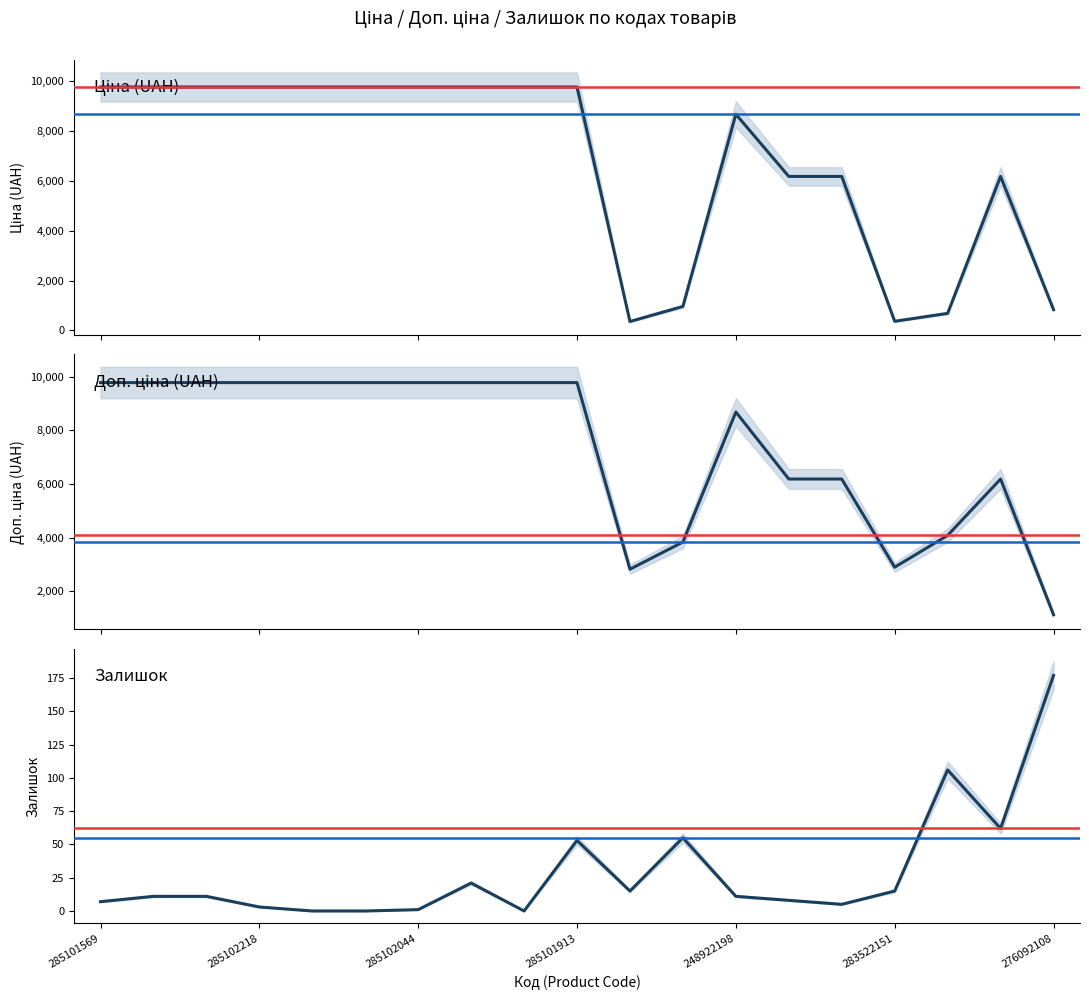

In Залишок, how many points are lower than both neighbors (excluding endpoints)?

4